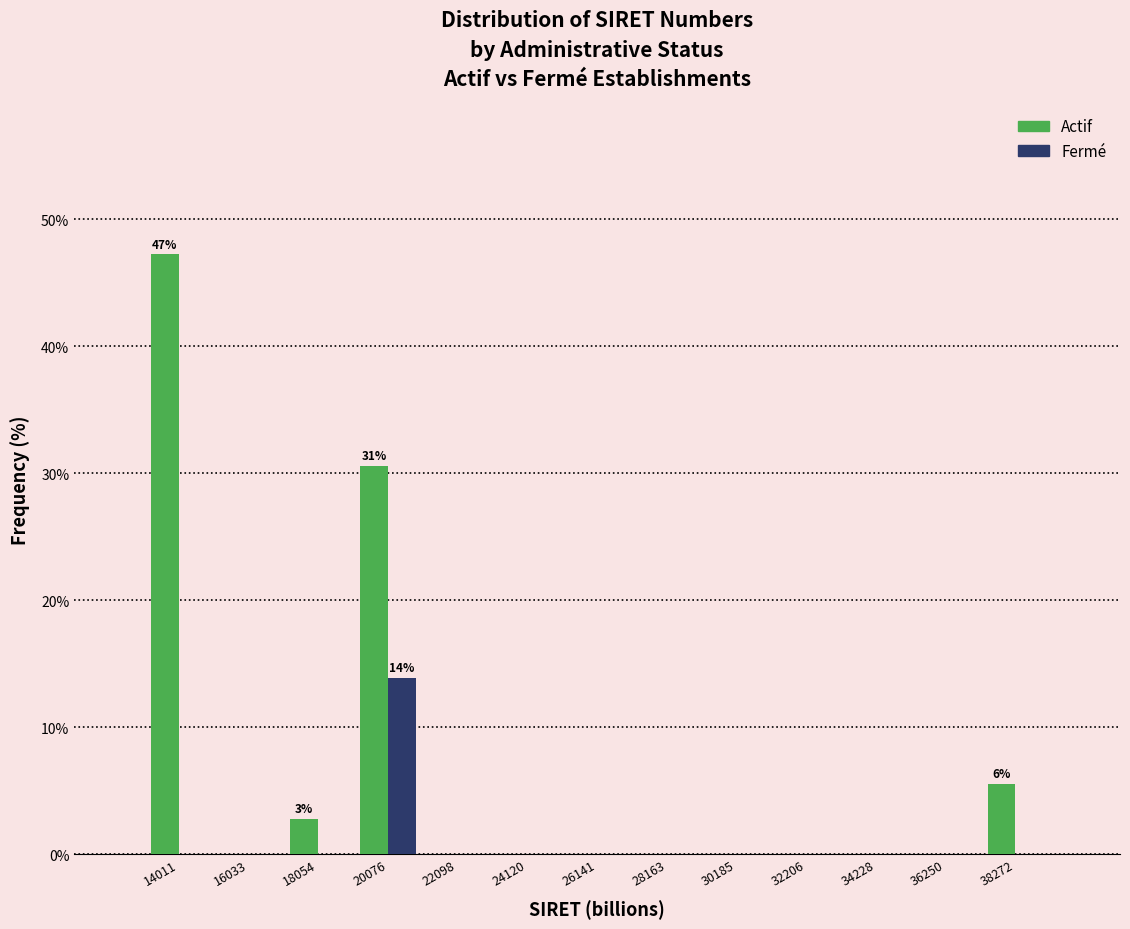

In the Actif series, which range on the x-axis has the tallest bar?

13000 to 15000